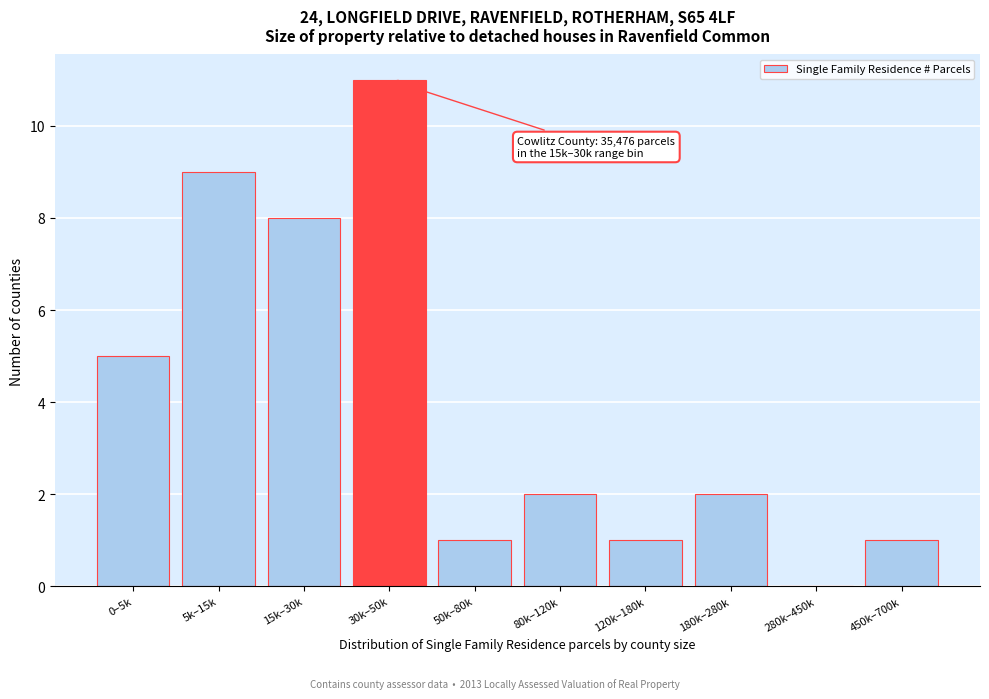

Reading right to left, what are all the values shown in this chart?

450k–700k=1	280k–450k=0	180k–280k=2	120k–180k=1	80k–120k=2	50k–80k=1	30k–50k=11	15k–30k=8	5k–15k=9	0–5k=5